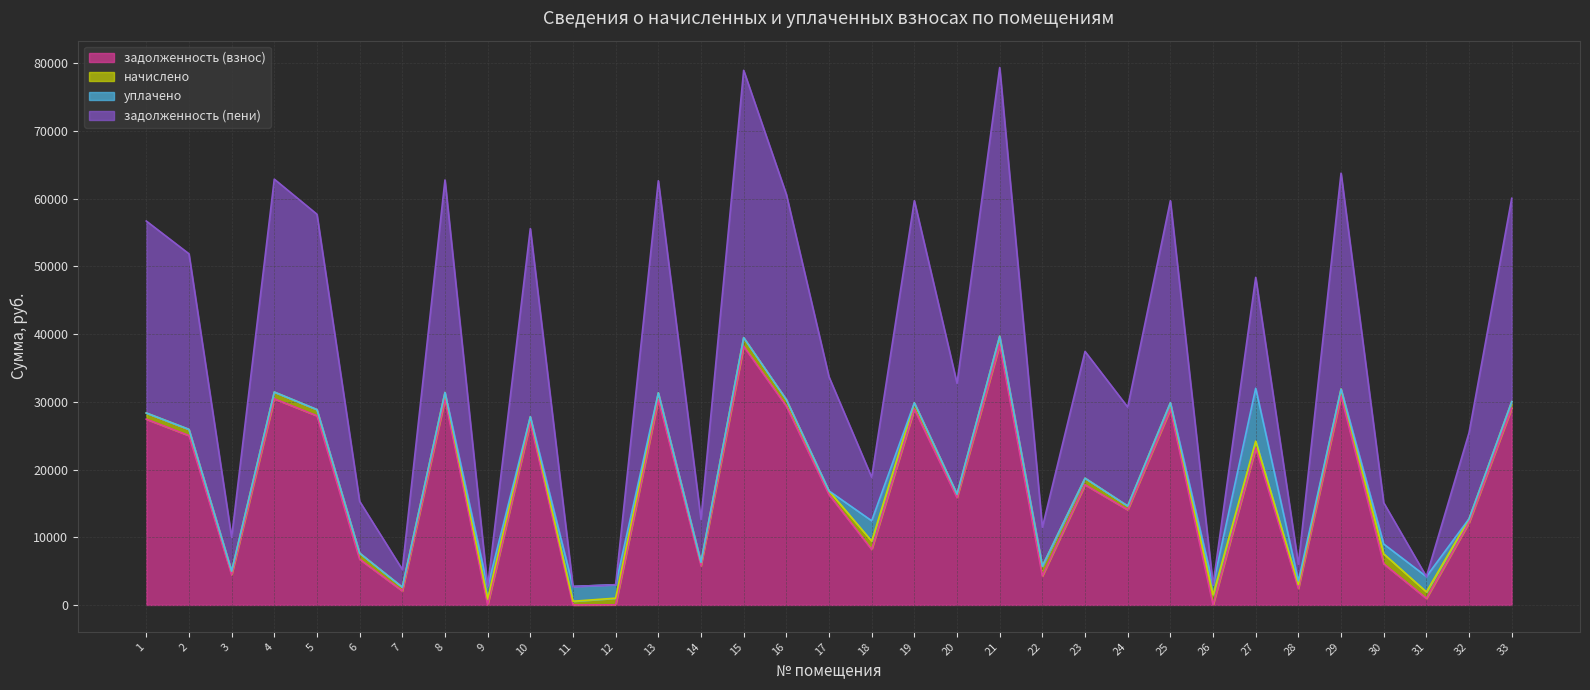

Which series has the largest total across all categories?

задолженность (пени)